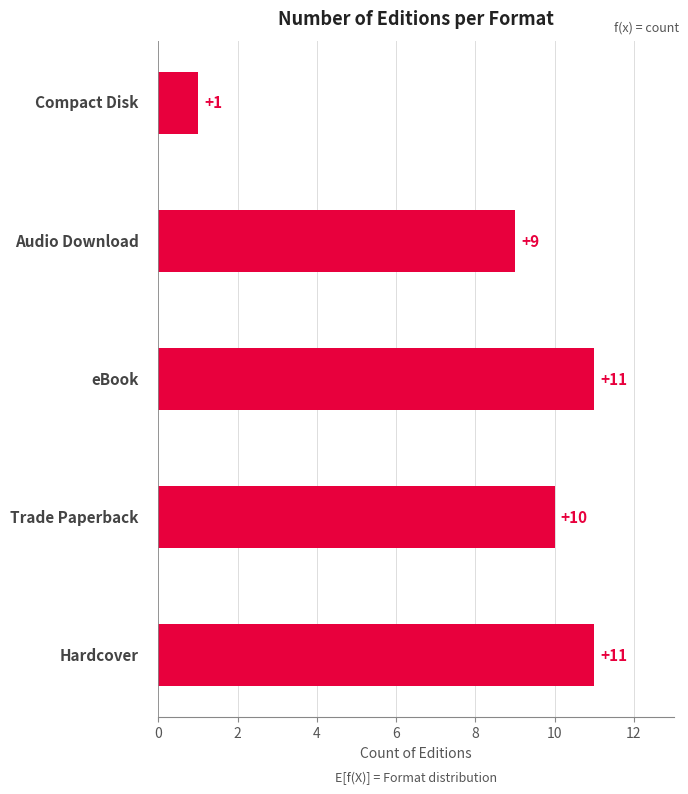

What is the maximum value shown in the chart?

11